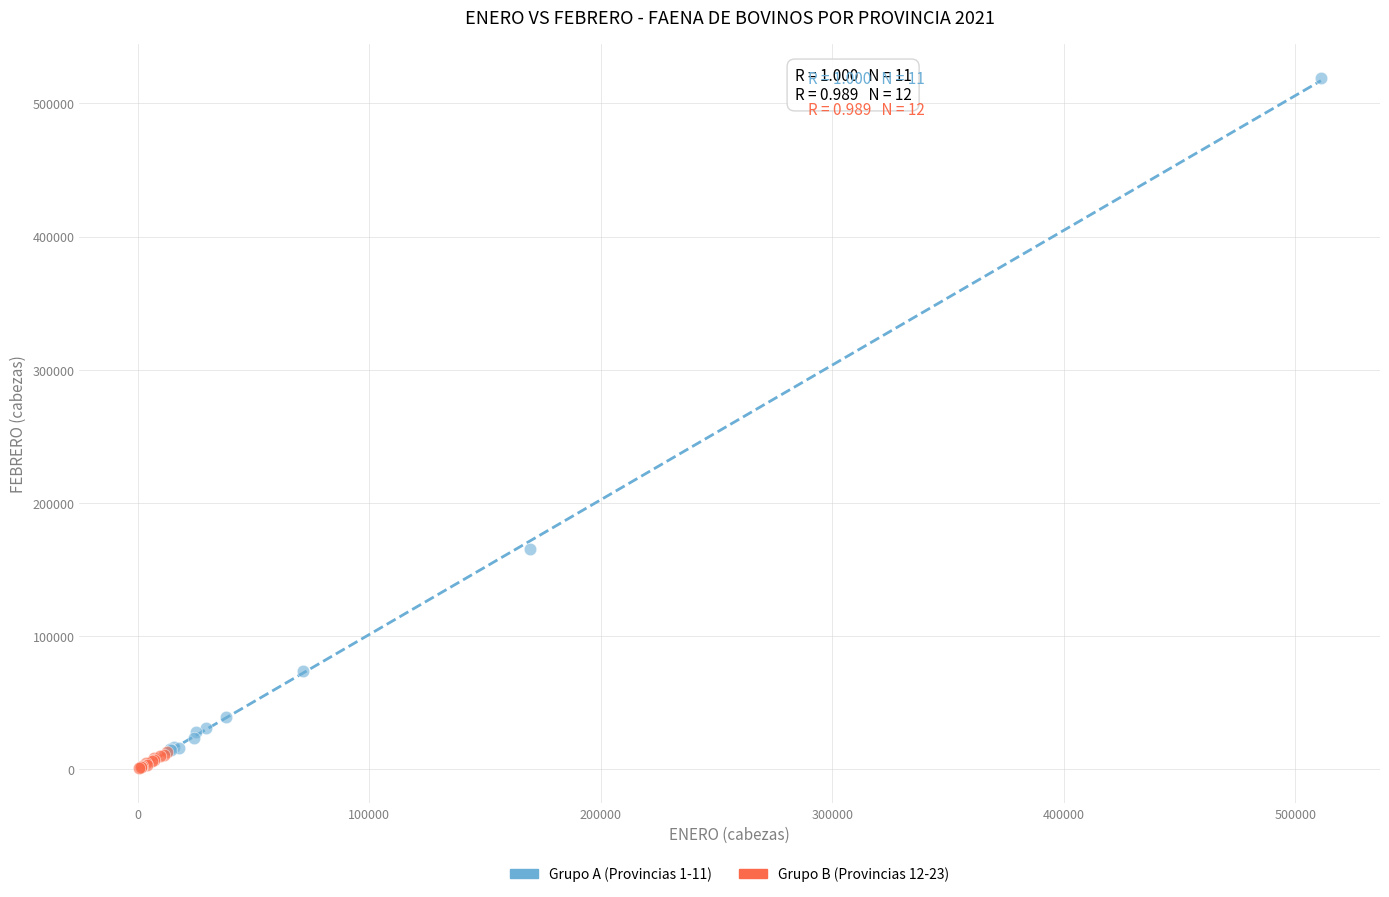

Which series reaches the maximum Y coordinate?

Grupo A (Provincias 1-11)